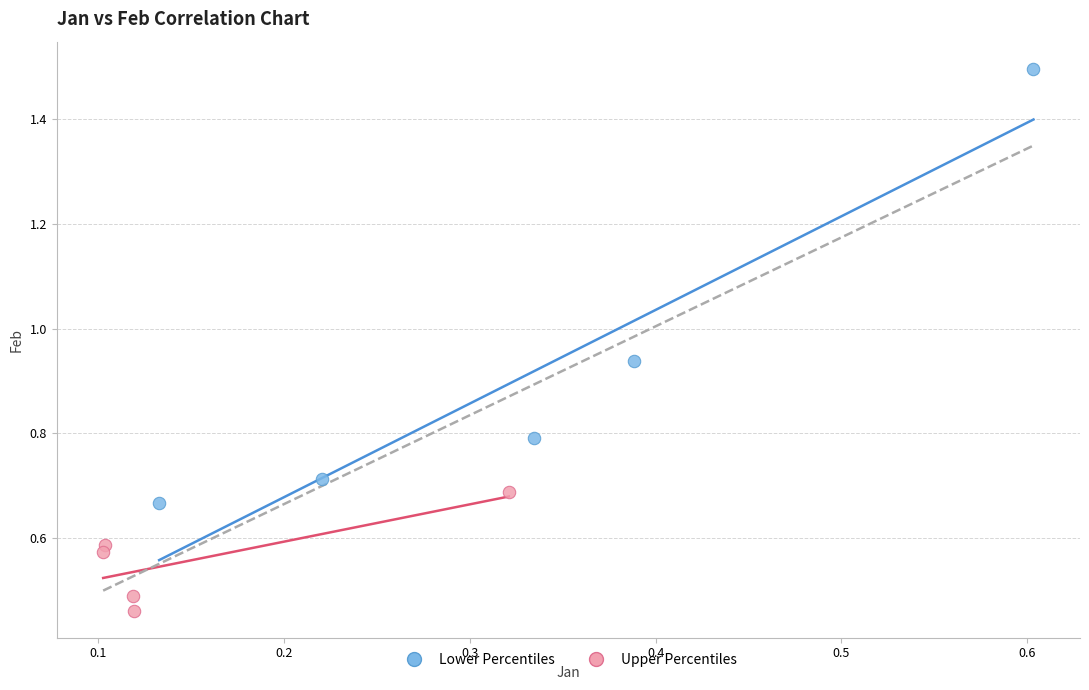

Which series has the widest spread of Y values?

Lower Percentiles